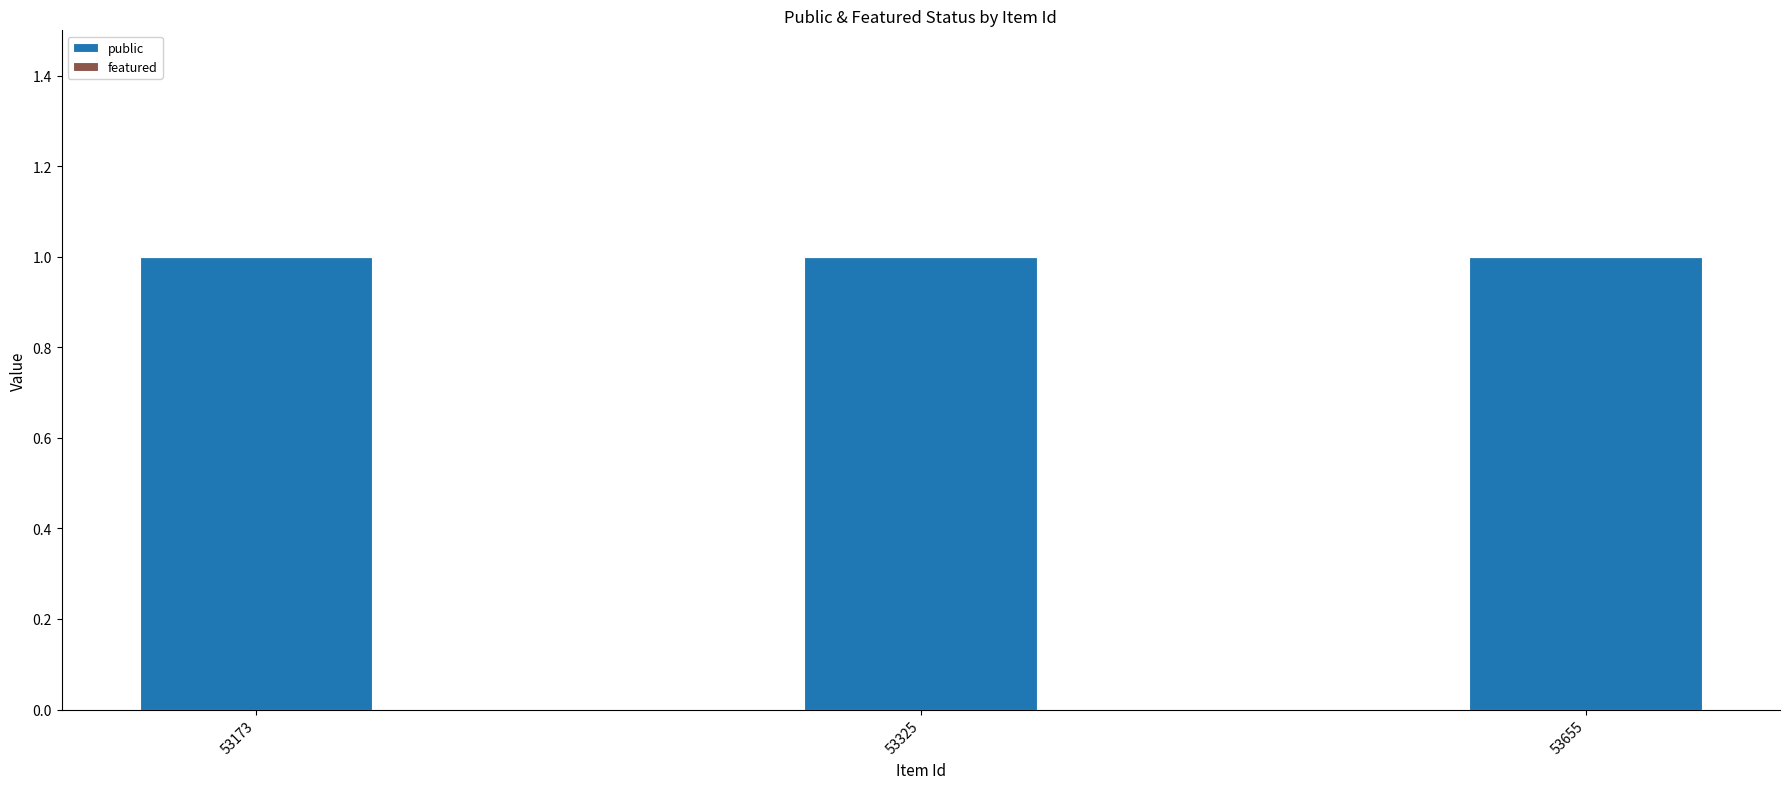

Which series has the widest spread of values?

public